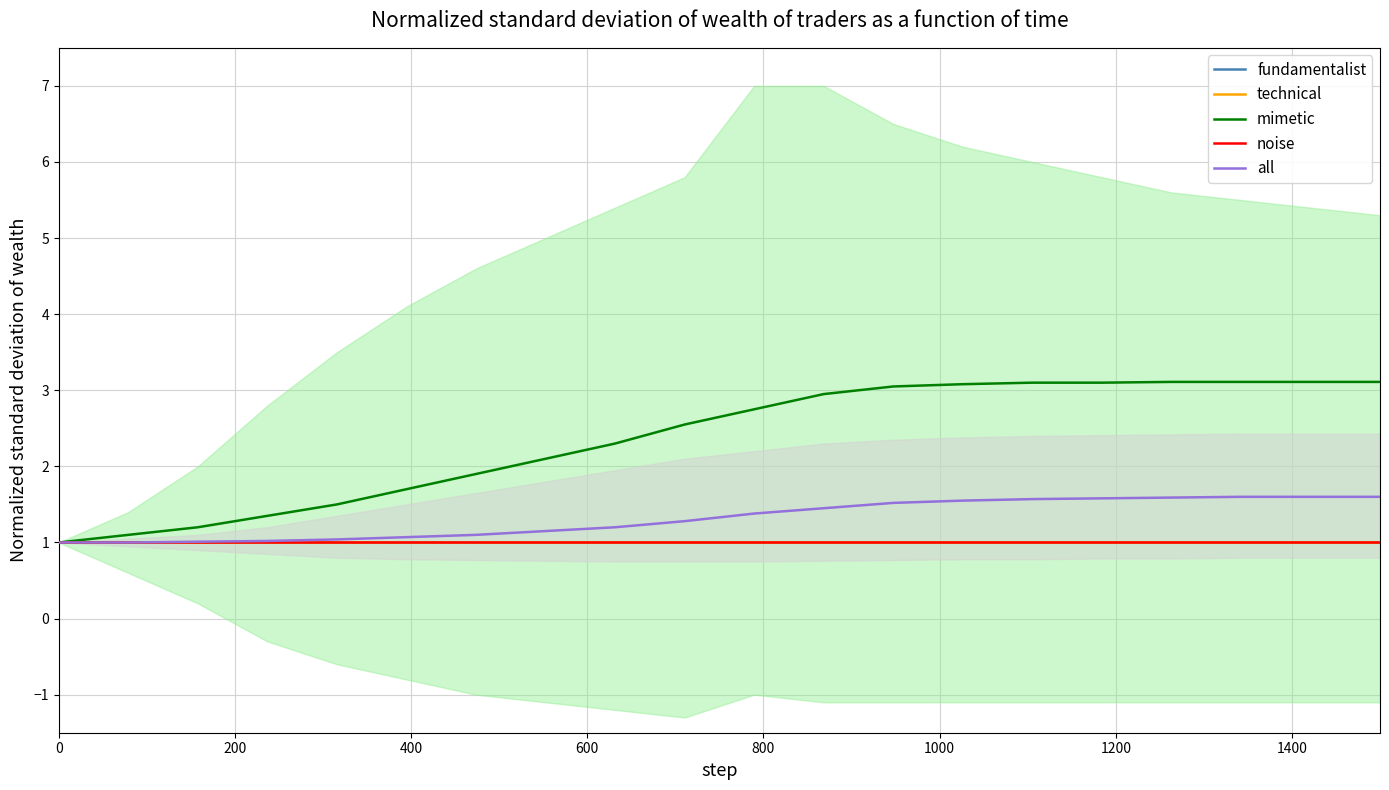

The value of noise at 13 is 0.5. True or false?

False